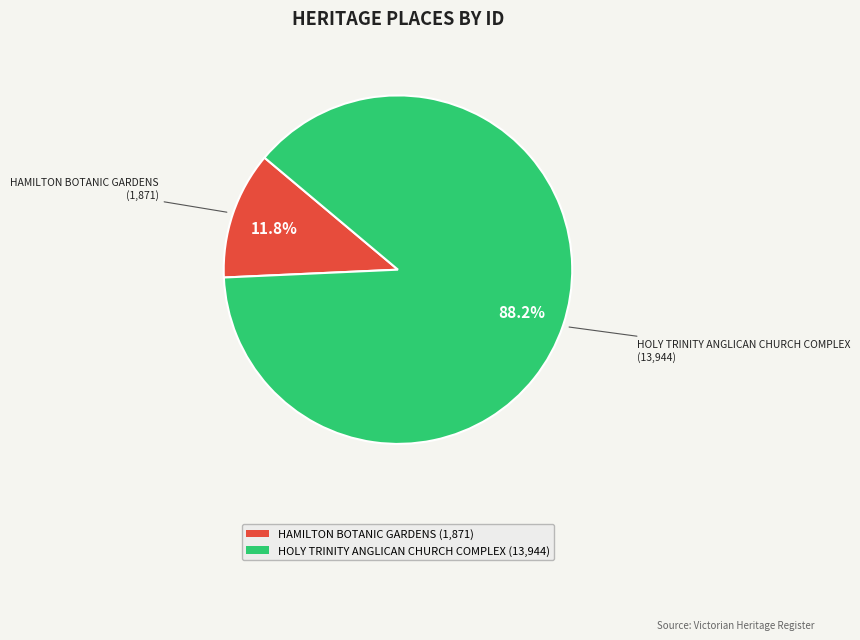

To the nearest percent, what portion does HOLY TRINITY ANGLICAN CHURCH COMPLEX represent?

88%